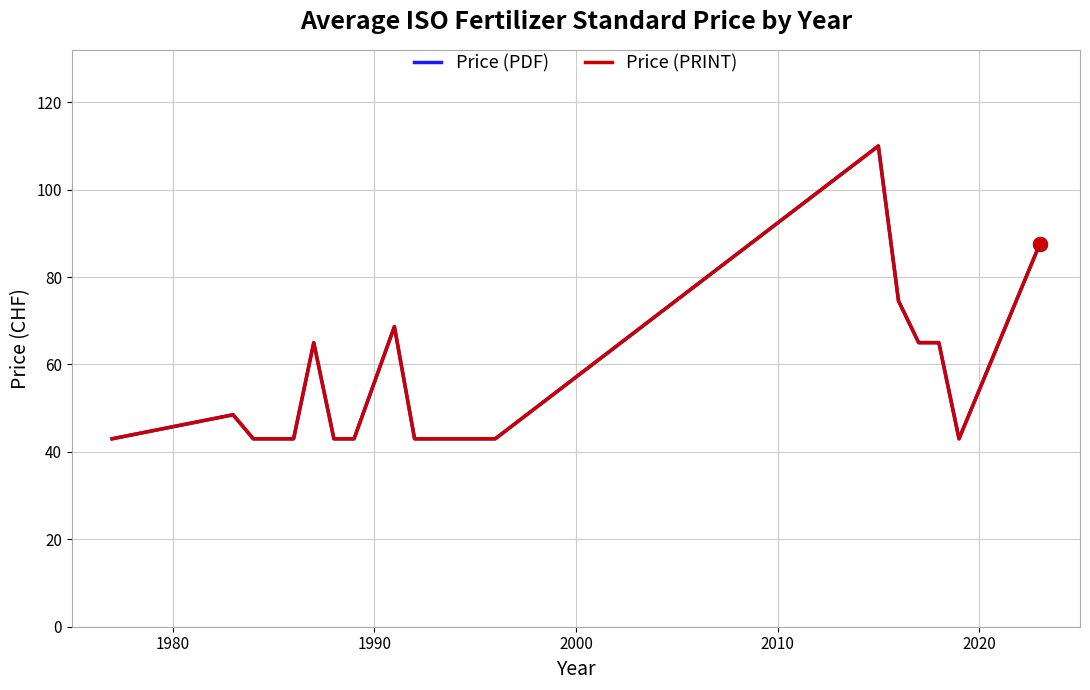

Which series has the largest total across all categories?

Price (PDF)